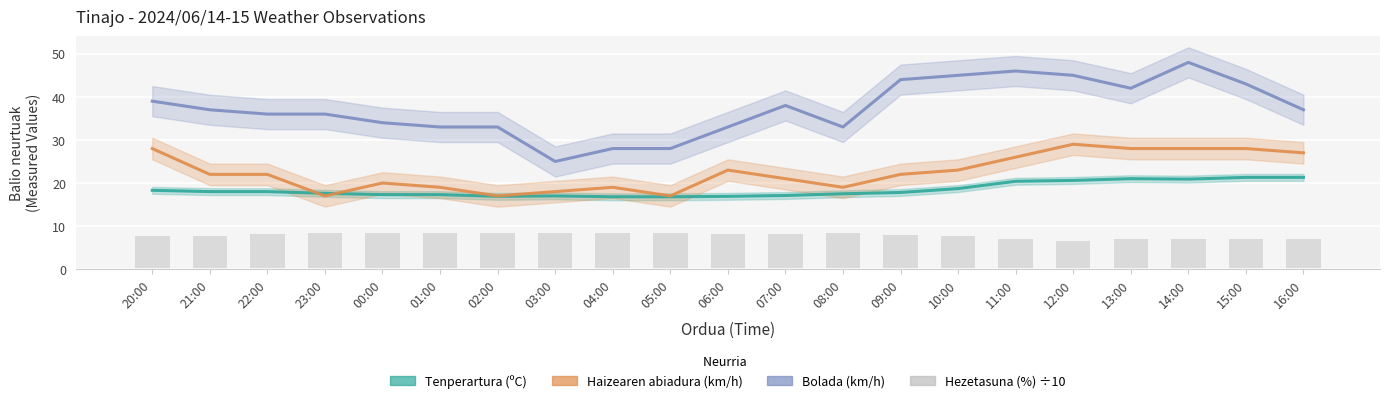

At 12:00, list the series in order from largest to smallest.

Bolada (km/h), Haizearen abiadura (km/h), Tenperartura (ºC), Hezetasuna (%) ÷10